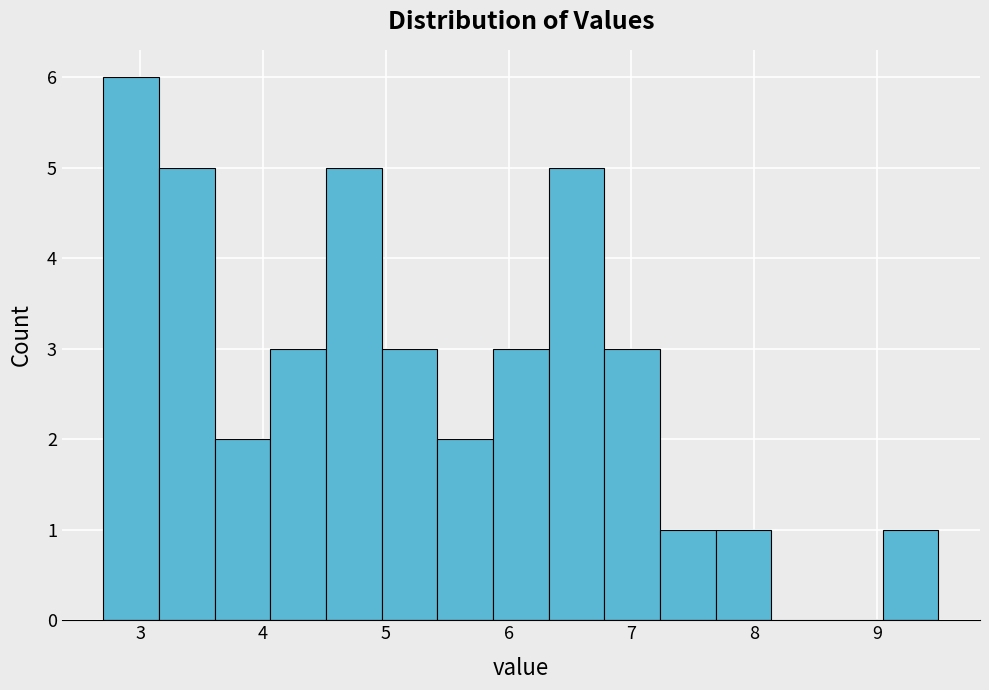

Reading left to right, transcribe this chart: for each bar, give the range it covers on the x-axis and its height. Neither the bar edges nor the heights are printed on the chart, so give them approximately, as read against the axes.

2.7 to 3.2: 6
3.2 to 3.6: 5
3.6 to 4.1: 2
4.1 to 4.5: 3
4.5 to 5.0: 5
5.0 to 5.4: 3
5.4 to 5.9: 2
5.9 to 6.3: 3
6.3 to 6.8: 5
6.8 to 7.2: 3
7.2 to 7.7: 1
7.7 to 8.1: 1
8.1 to 8.6: 0
8.6 to 9.0: 0
9.0 to 9.5: 1